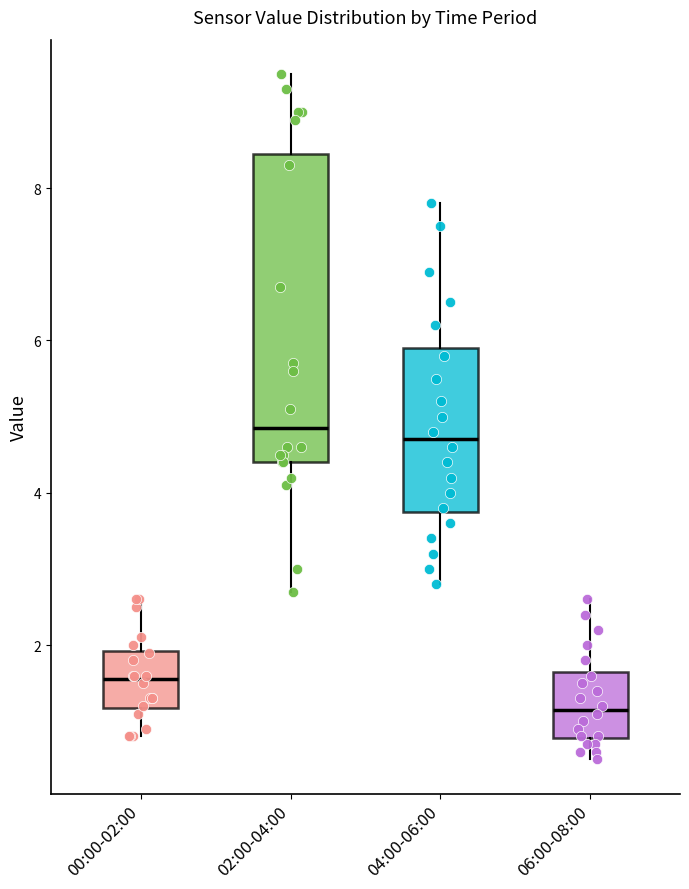

Reading left to right, read every box against the y-axis: the position of its median line, the range the box covers, and the ends of its whiskers. The values are not printed on the chart, so give them approximately, as read against the axis.

00:00-02:00: median 1.6, box 1.2 to 2.0, whiskers 0.8 to 2.6
02:00-04:00: median 4.8, box 4.4 to 8.4, whiskers 2.8 to 9.6
04:00-06:00: median 4.8, box 3.8 to 6.0, whiskers 2.8 to 7.8
06:00-08:00: median 1.2, box 0.8 to 1.6, whiskers 0.6 to 2.6